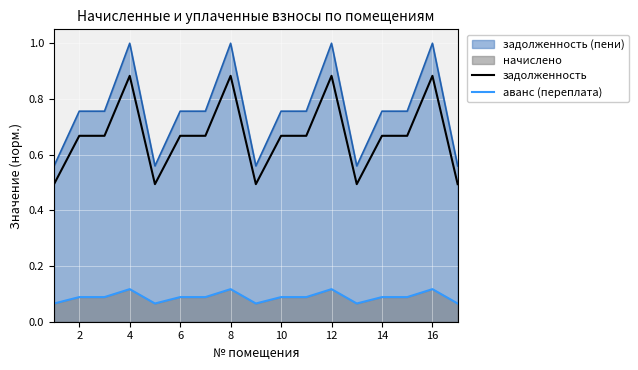

Is the value of задолженность at 4 greater than the value of аванс (переплата) at 14?

Yes